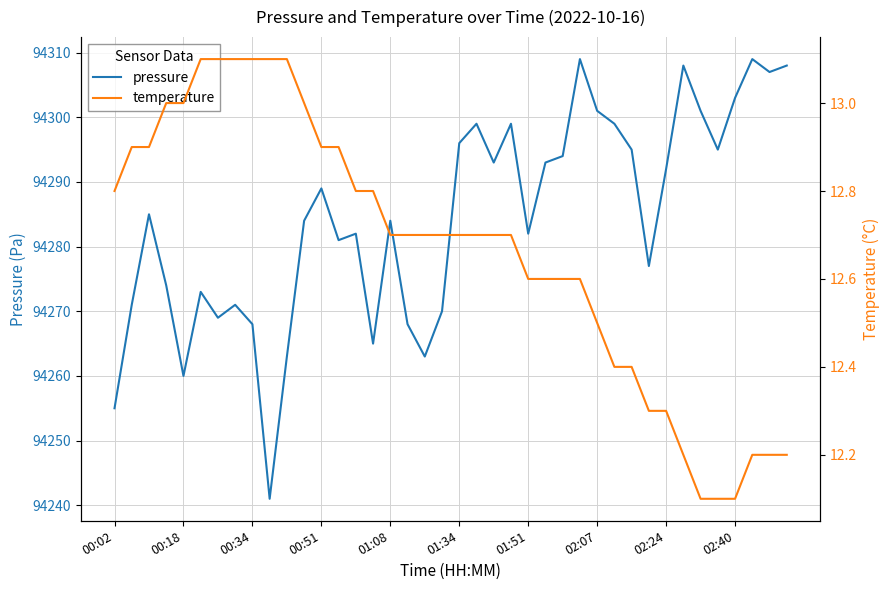

What is the maximum value shown in the chart?

94309.0